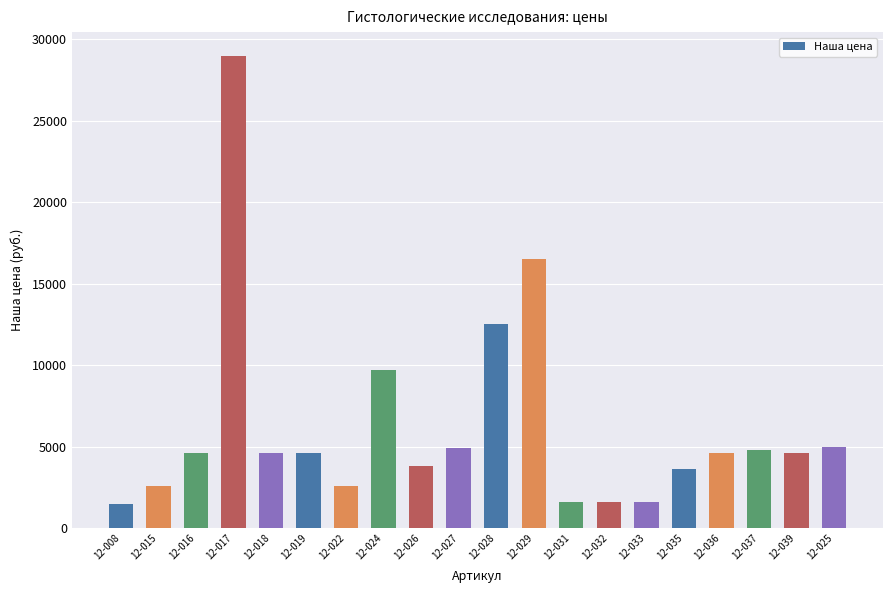

How many values are below 4600?

8